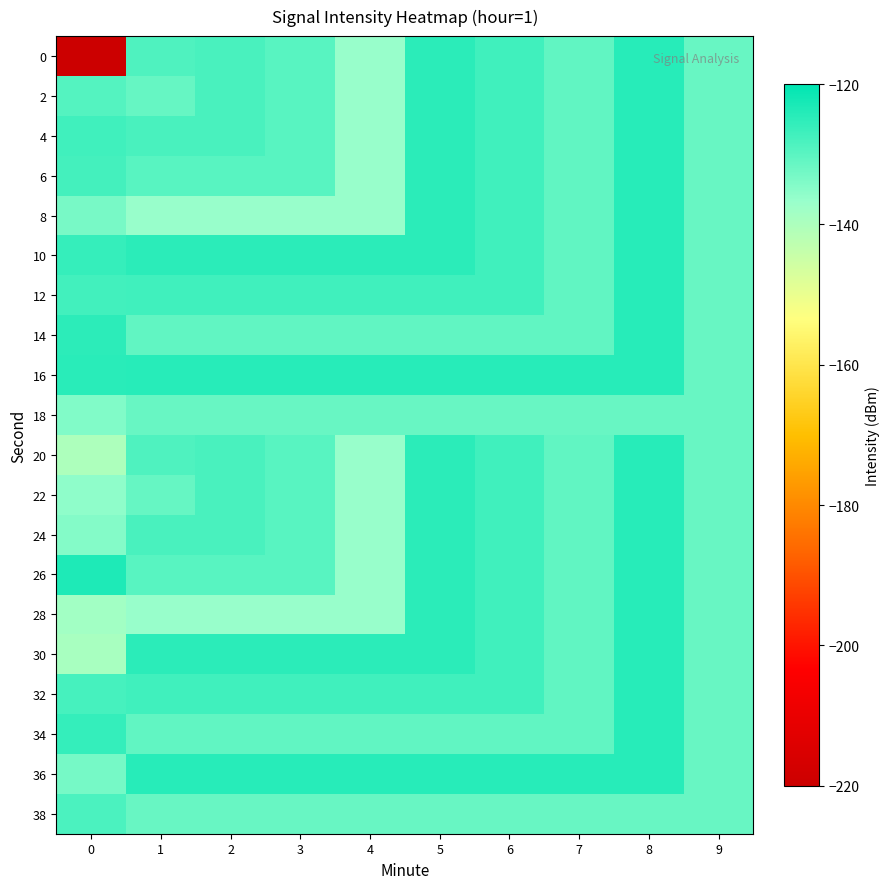

What is the spread (max minus min) of values at 4?

12.3